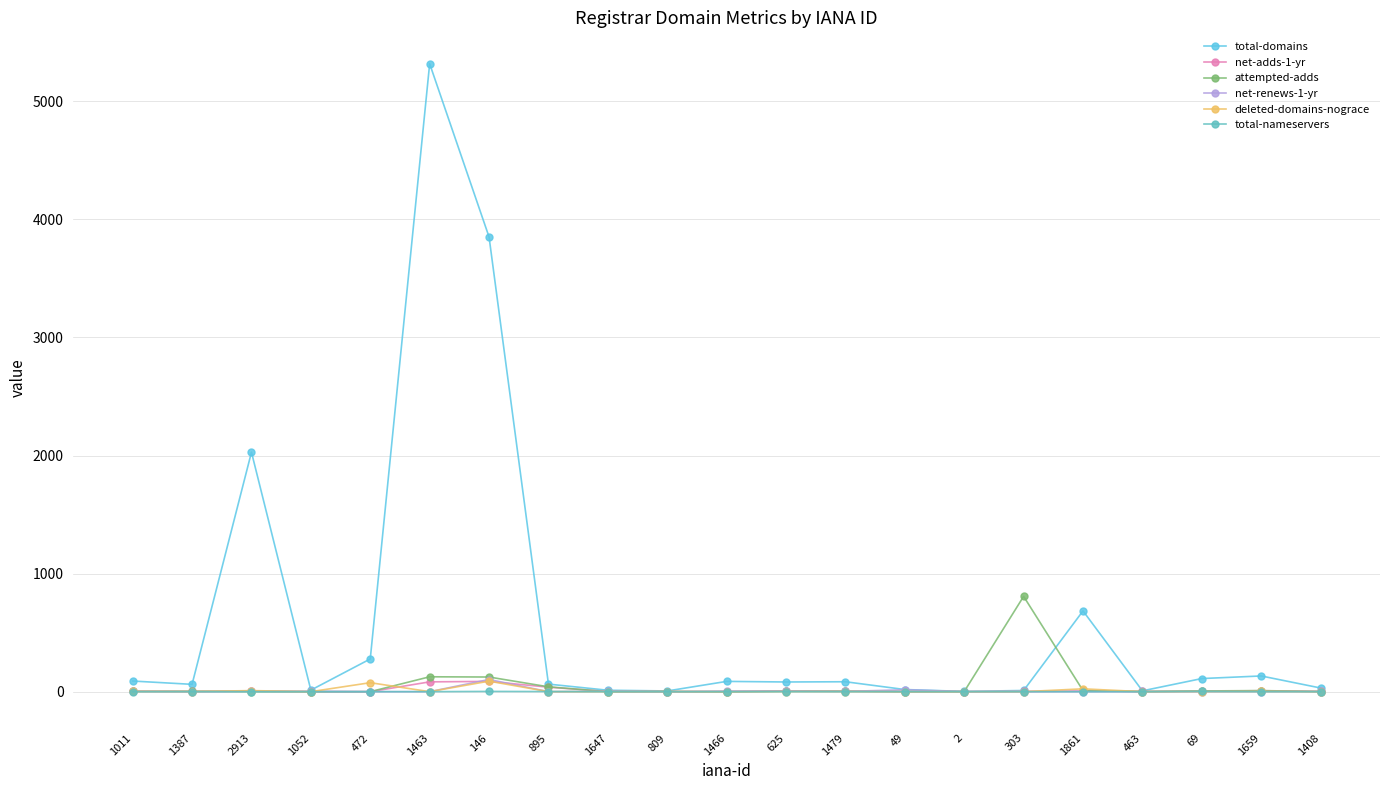

At which label does deleted-domains-nograce first exceed 1?

1011